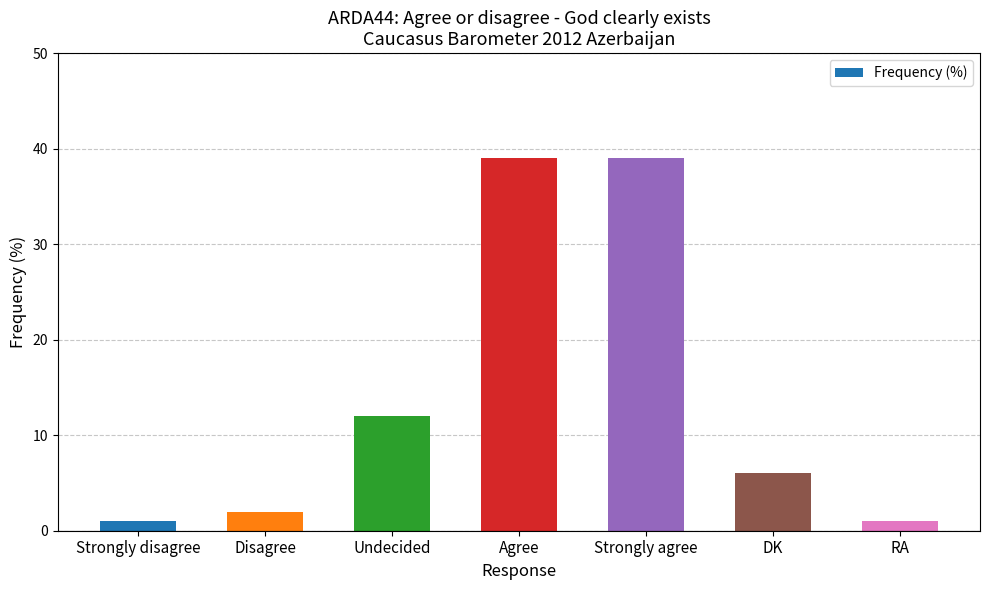

What is the change in value from Disagree to Strongly agree?

+37